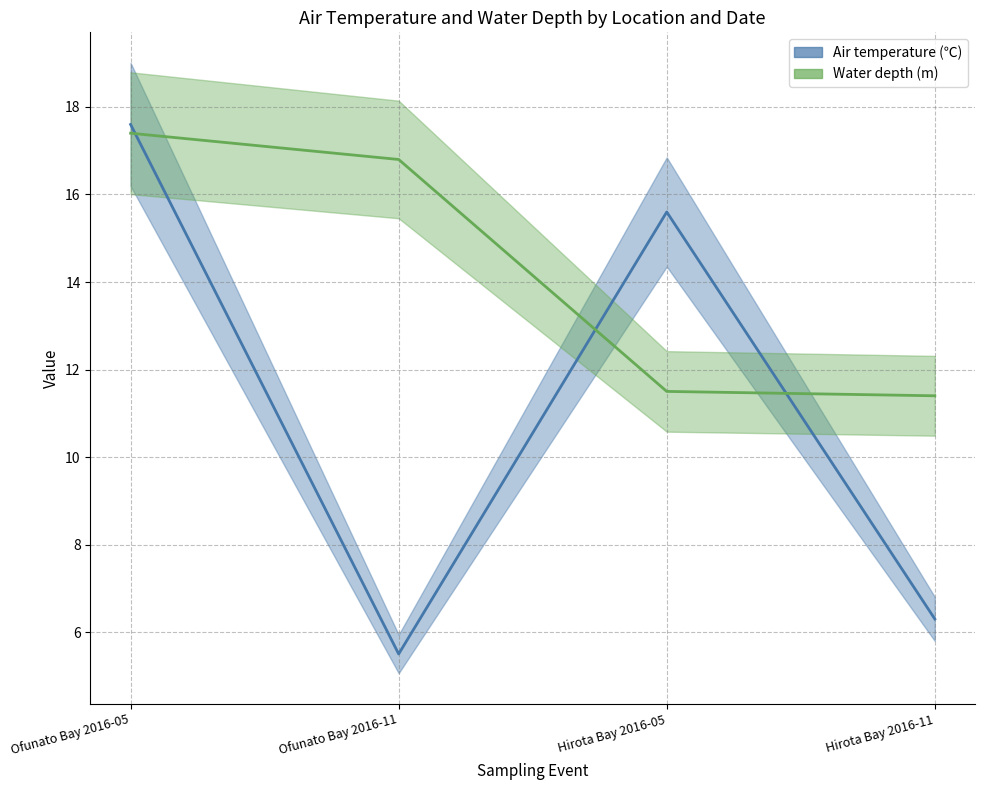

Reading left to right, extract all data points from this chart.

Air temperature (℃): 17.6	5.5	15.6	6.3
Water depth (m): 17.4	16.8	11.5	11.4